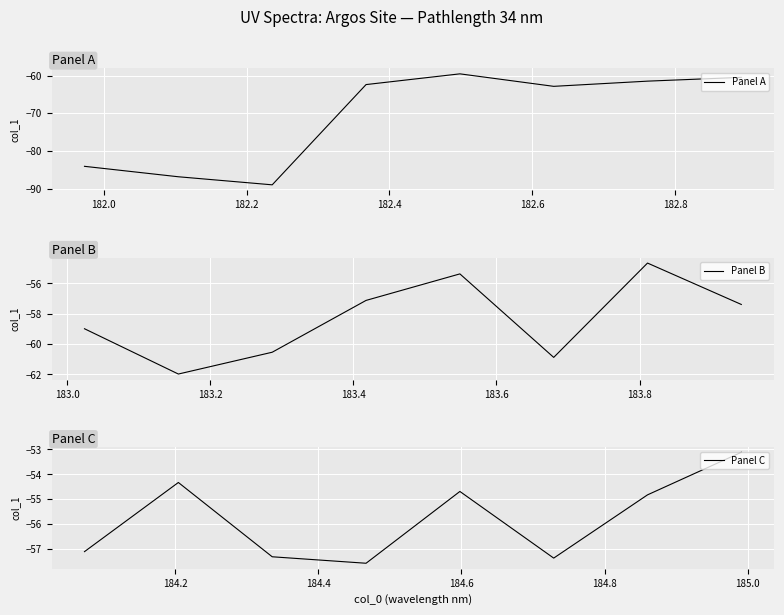

True or false: Panel B has a value of -90.8 at 182.6.

False